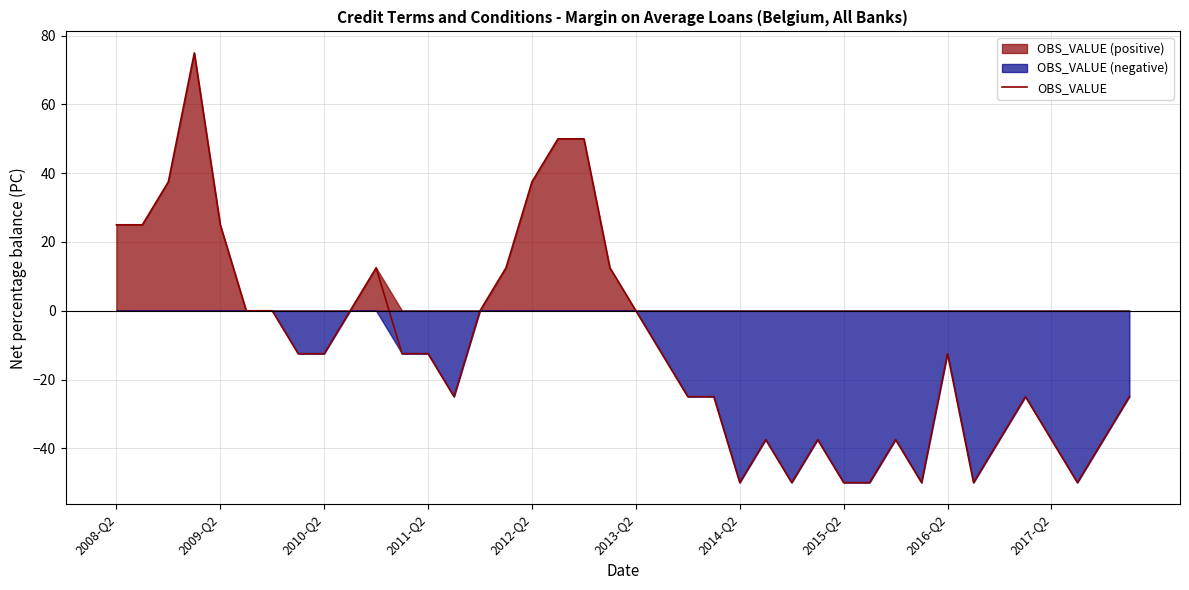

What is the greatest value displayed?

75.0